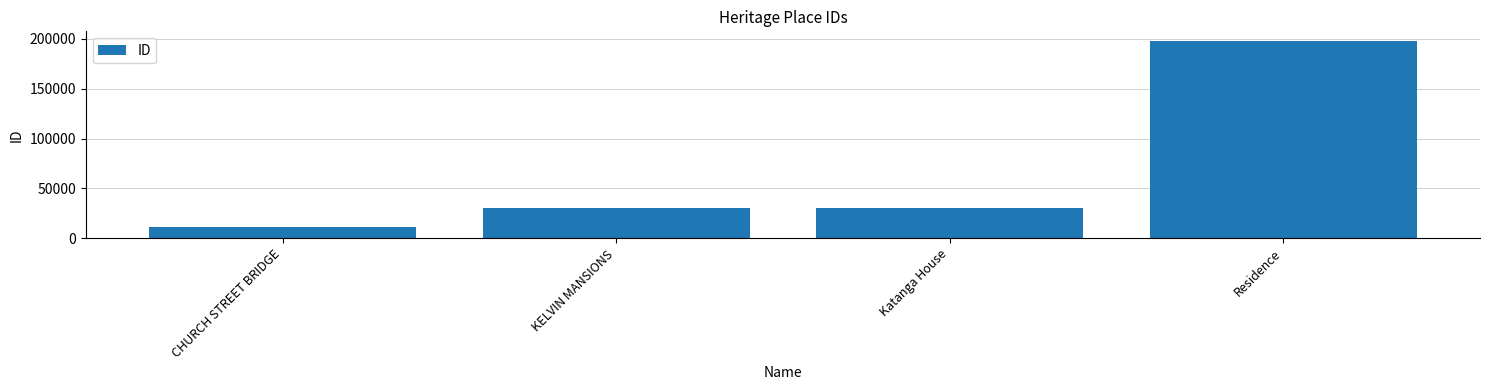

What is the sum of all values?

270195